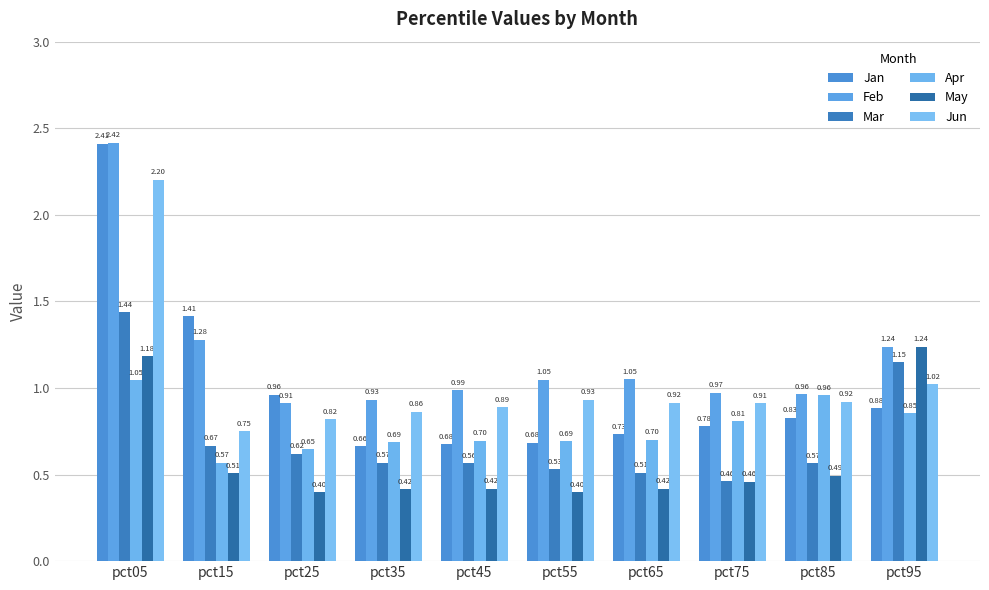

At which category is the sum across all series the highest?

pct05